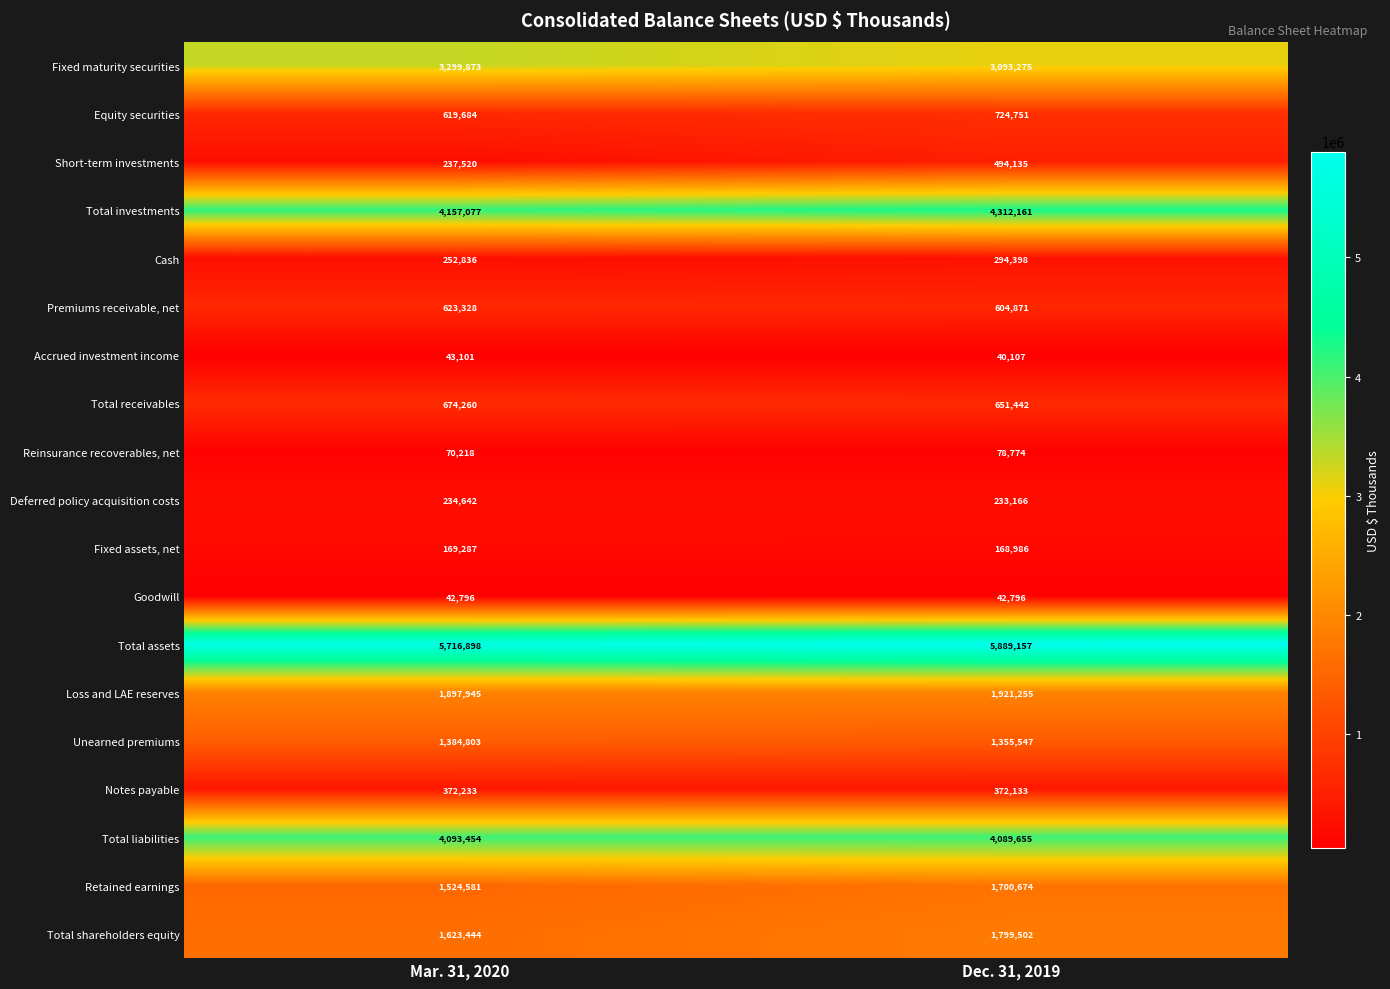

The Fixed assets, net series shows 169287 at Mar. 31, 2020. True or false?

True